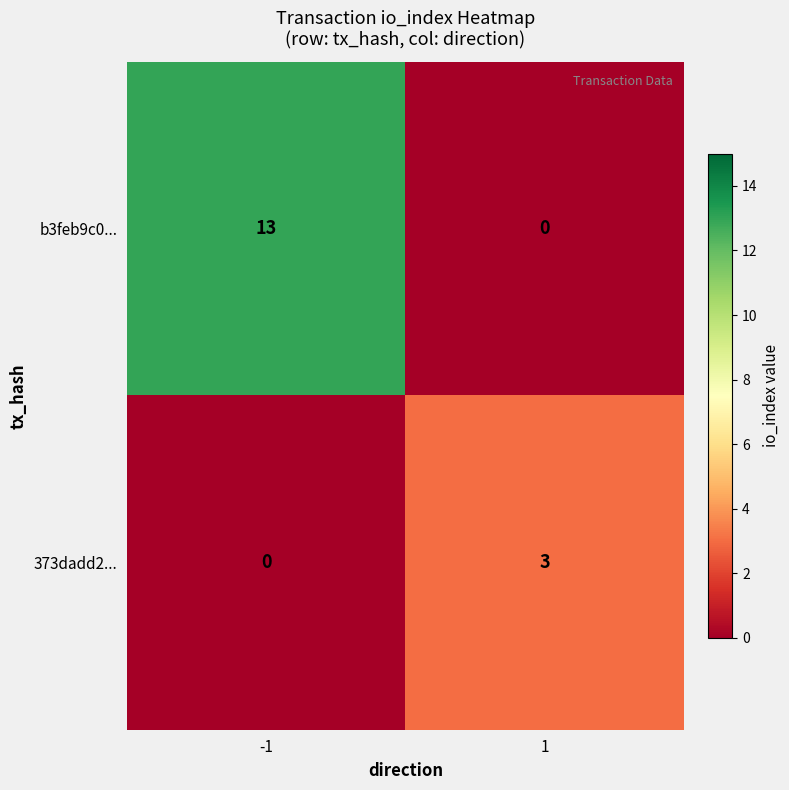

True or false: 373dadd2... has a value of 5 at 1.

False